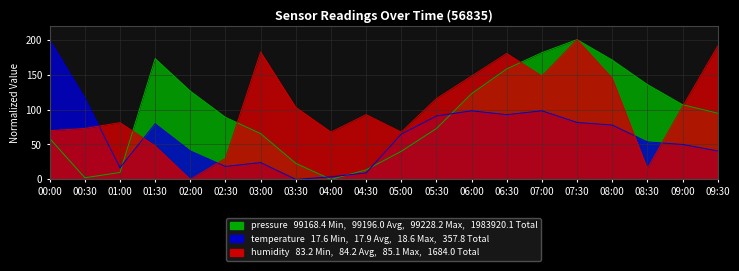

What is the greatest value displayed?

200.0